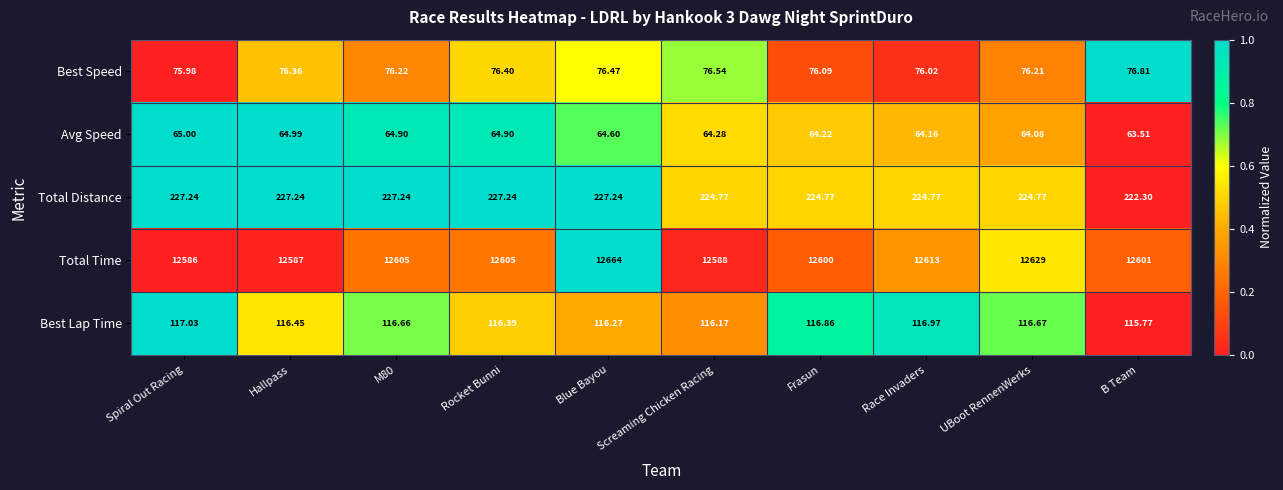

Where is Avg Speed nearest to the value 64?

UBoot RennenWerks